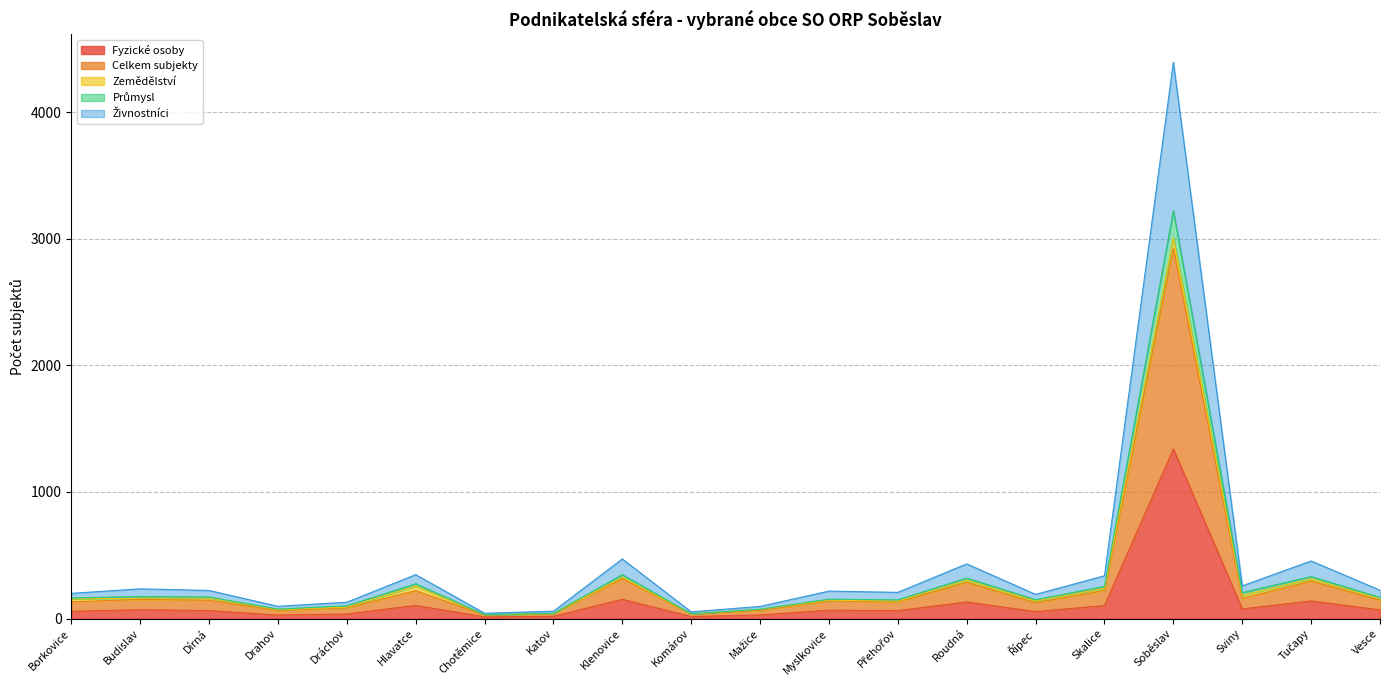

How many data points in Průmysl are above 167?

9